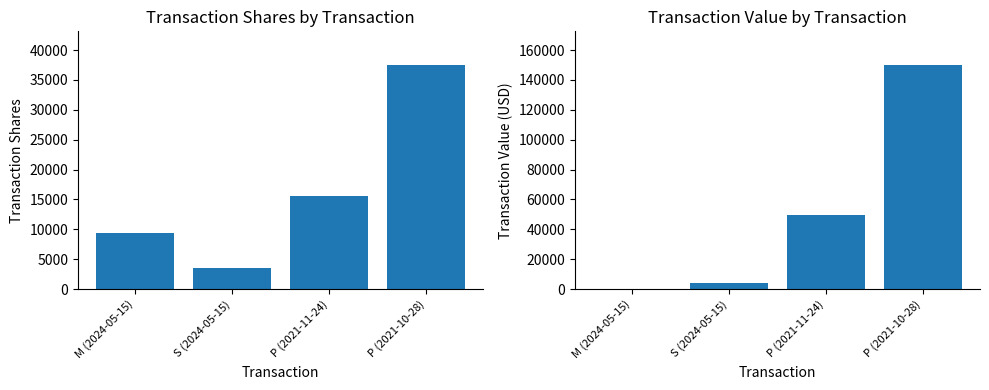

The transactionShares series shows 37500 at P (2021-10-28). True or false?

True